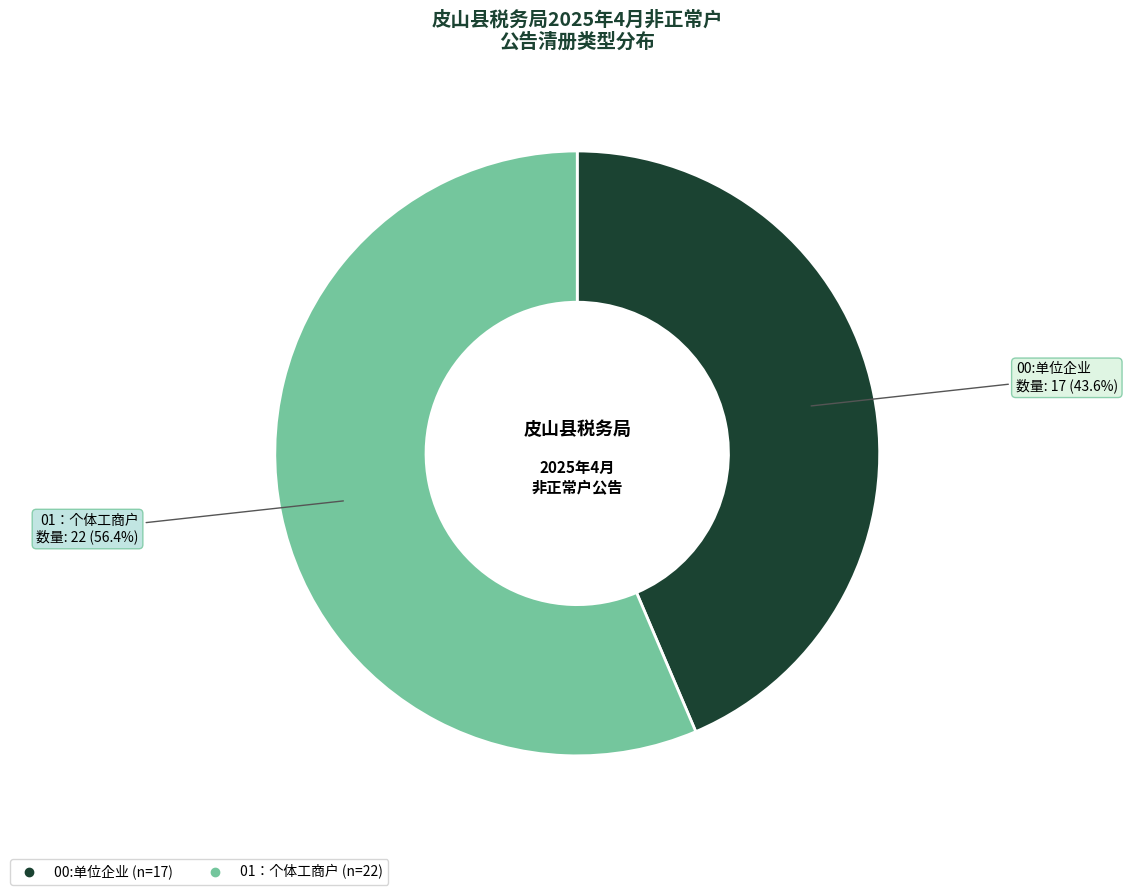

How many segments does this pie chart have?

2